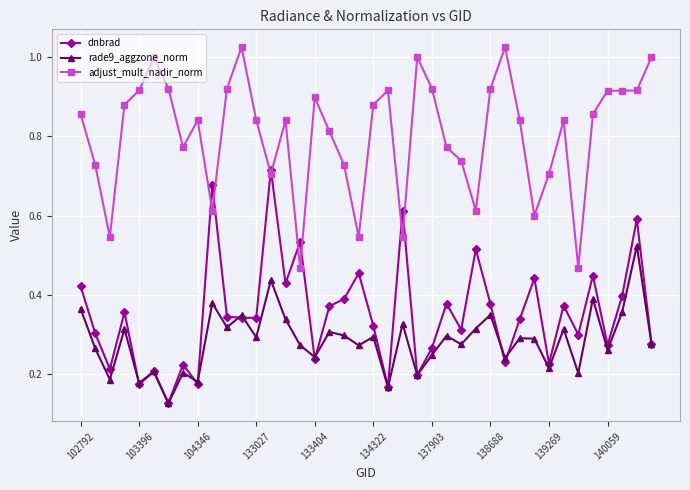

How many lines are shown in the chart?

3